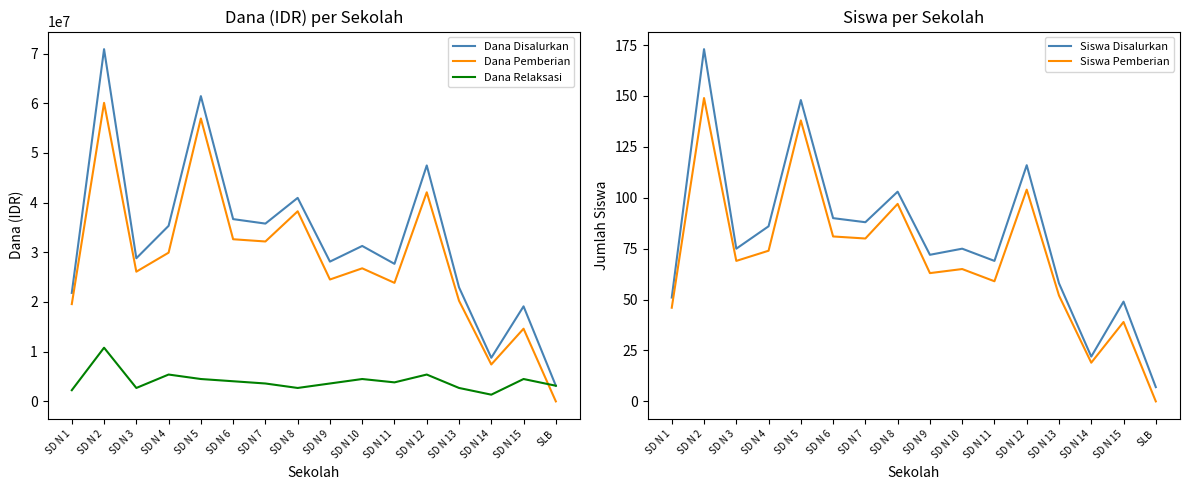

Is it true that Dana Disalurkan equals 47475000 at SD N 12?

True